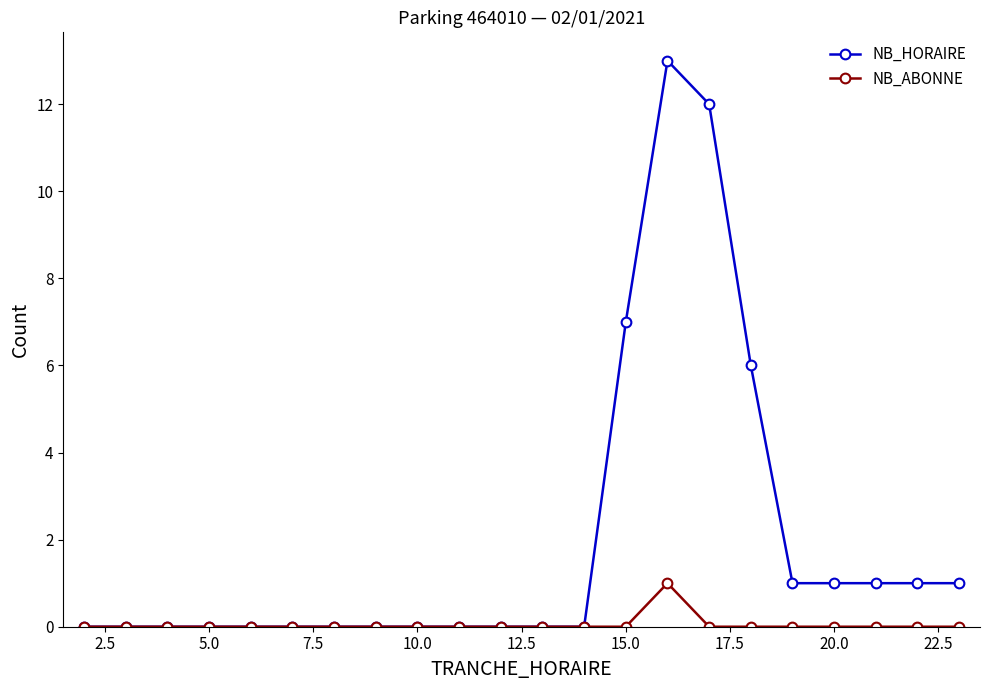

Rank the series by their maximum value, from lowest to highest.

NB_ABONNE, NB_HORAIRE